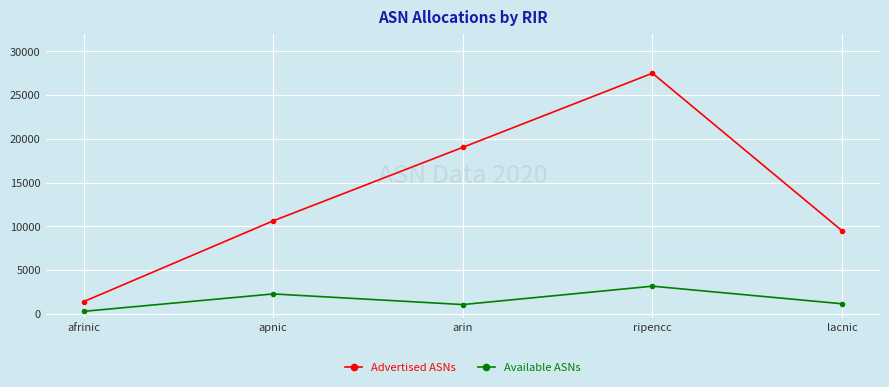

Does the chart display data point markers on the line(s)?

Yes